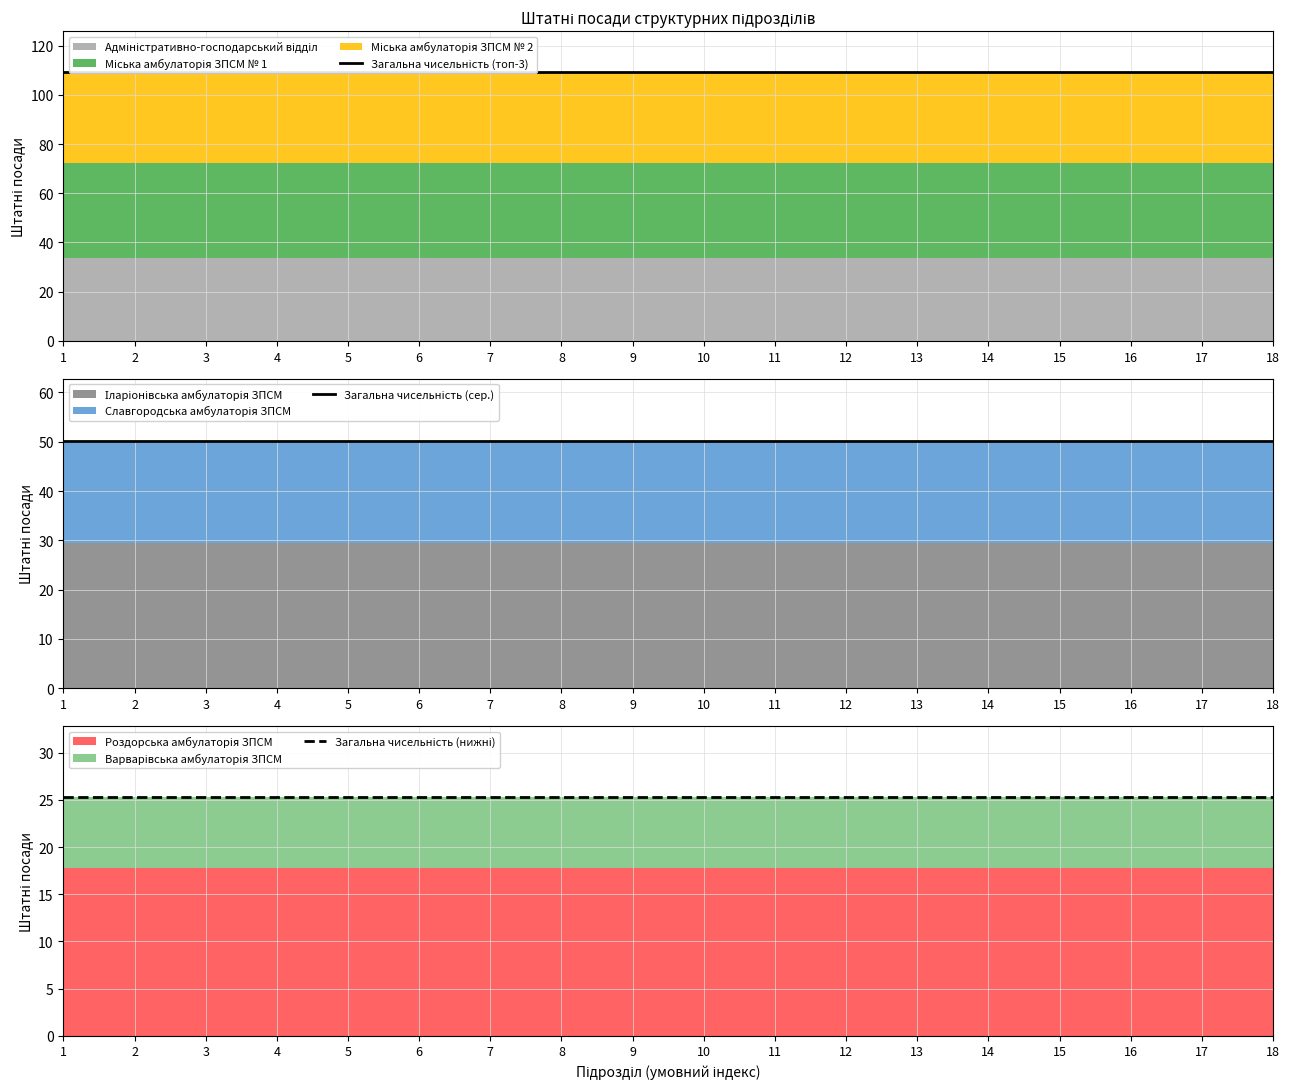

At which label is Загальна чисельність (сер.) closest to 50?

1